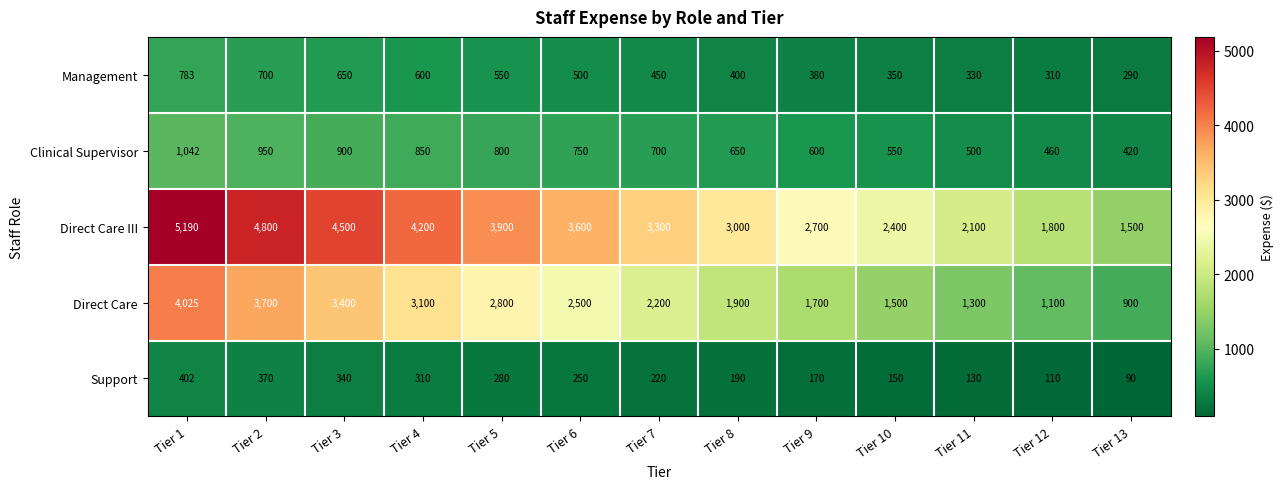

What is the difference between the maximum and minimum values in the Clinical Supervisor series?

622